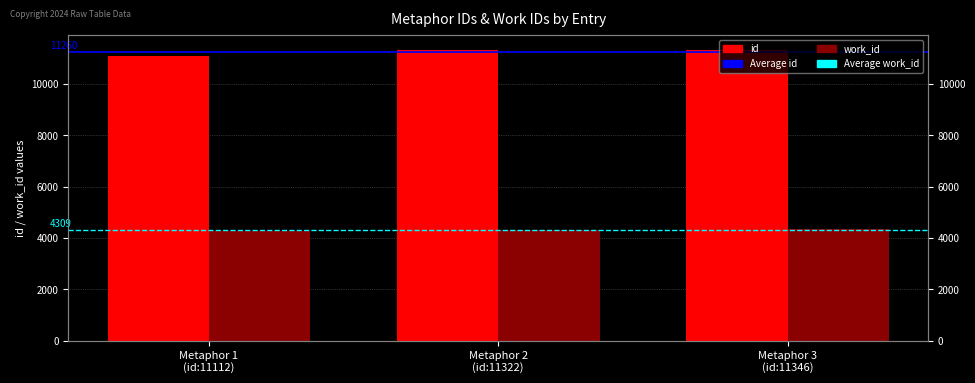

Which series has the largest total across all categories?

id